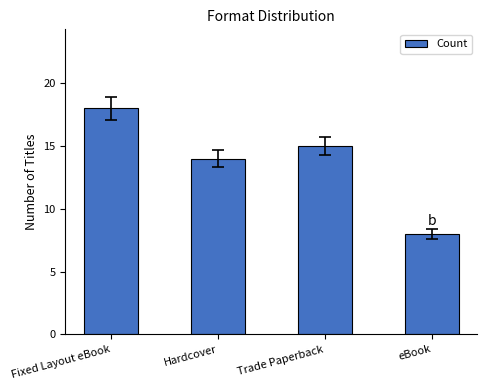

What is the label of the 2nd bar from the left?

Hardcover